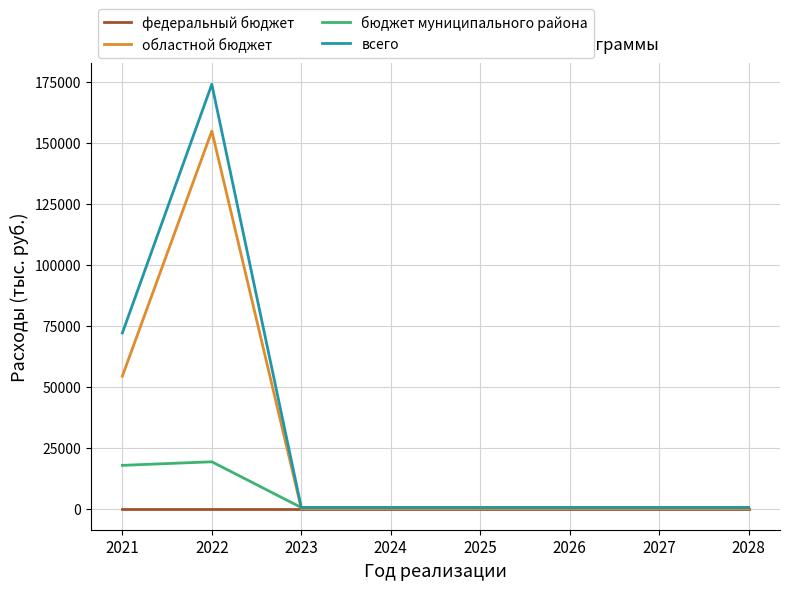

The федеральный бюджет series shows 0.0 at 2022. True or false?

True